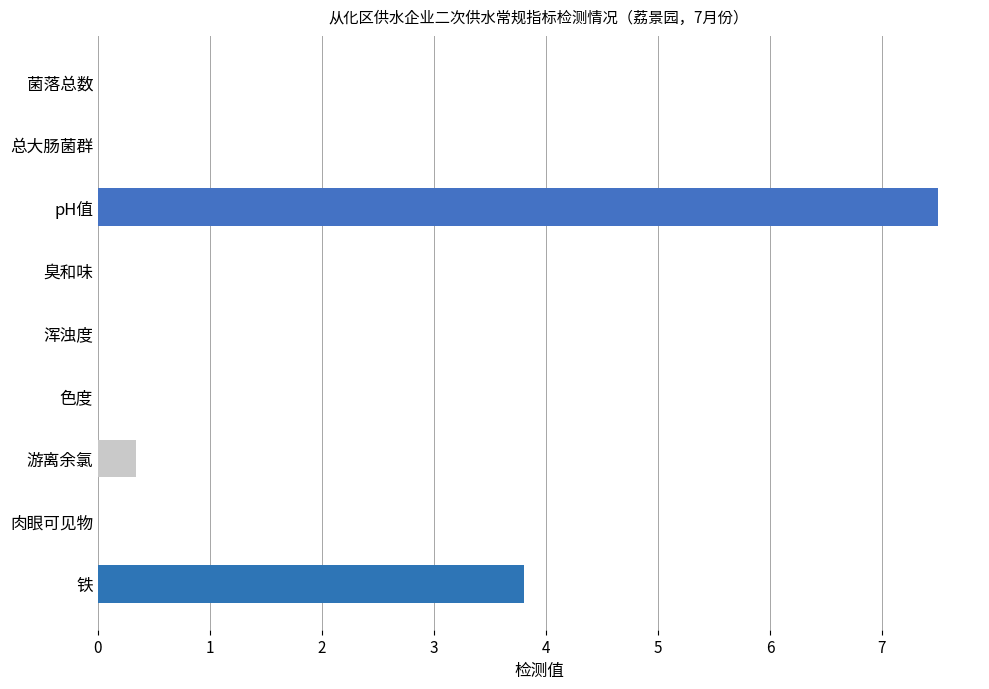

Between 游离余氯 and pH值, which is larger?

pH值